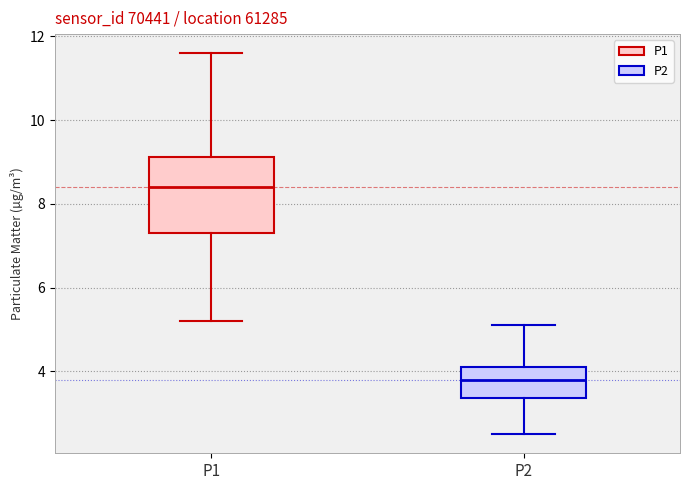

Which box is the tallest, from its lower edge to its upper edge?

P1